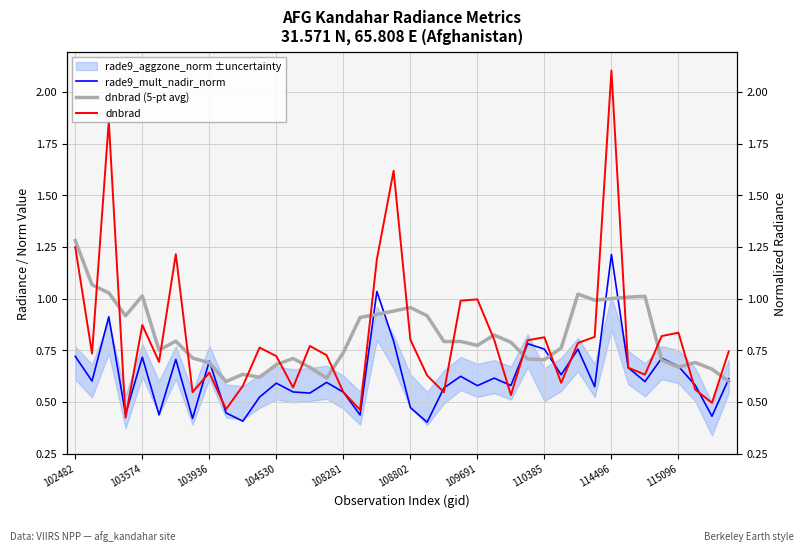

What is the label of the 25th point from the right?

15